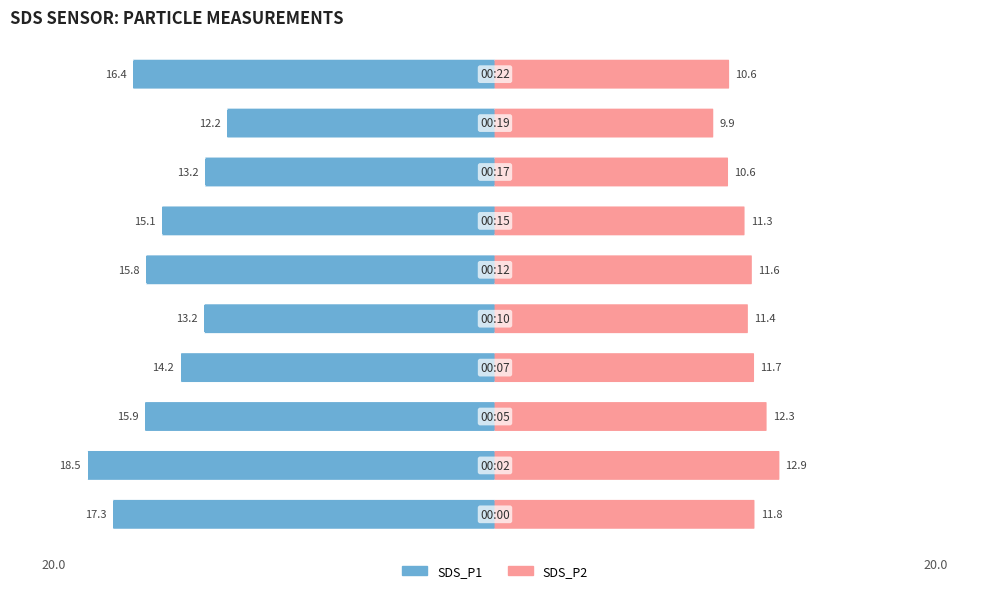

What is the value of the SDS_P2 bar at the 9th from the left?

9.9